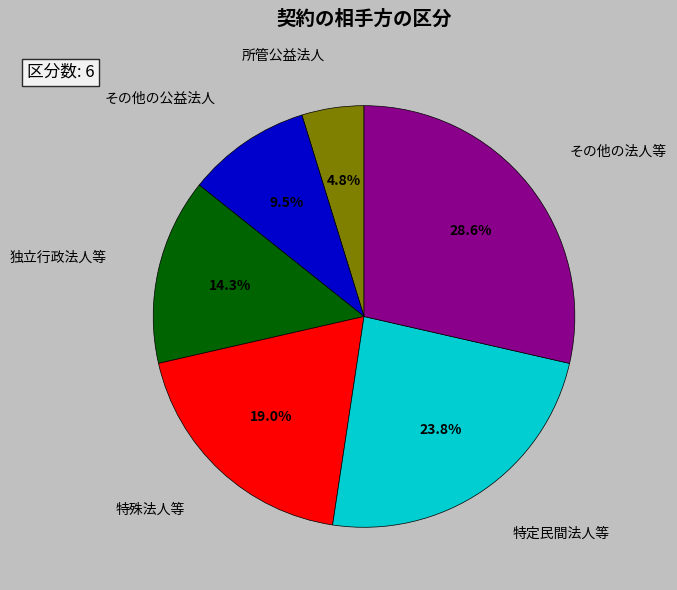

Is there a majority slice in this chart?

No